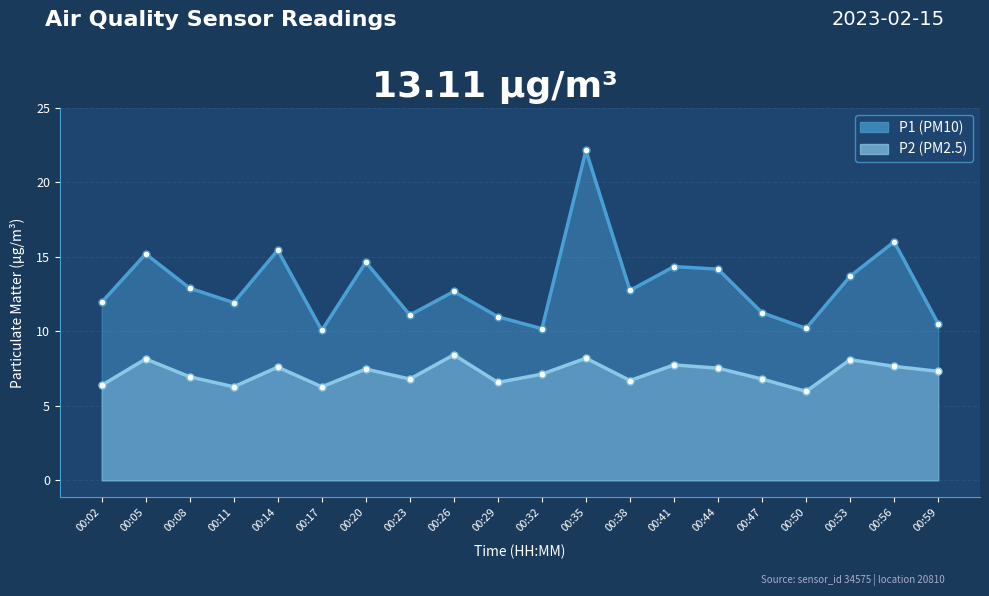

How many interior local peaks does the P1 series have?

7